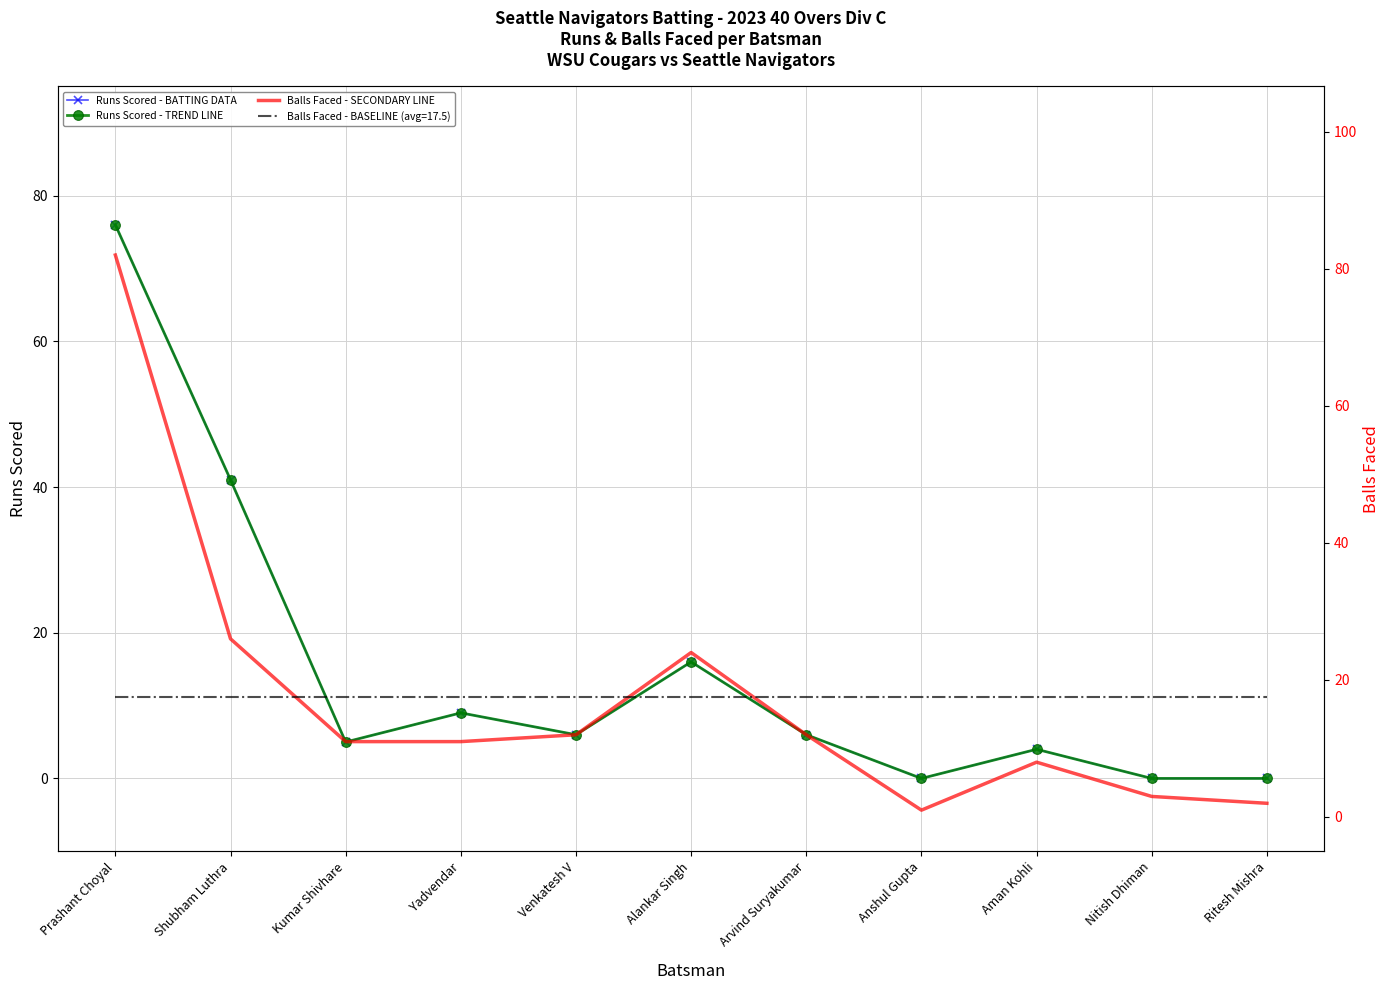

The value of Runs Scored - TREND LINE at Ritesh Mishra is 45. True or false?

False